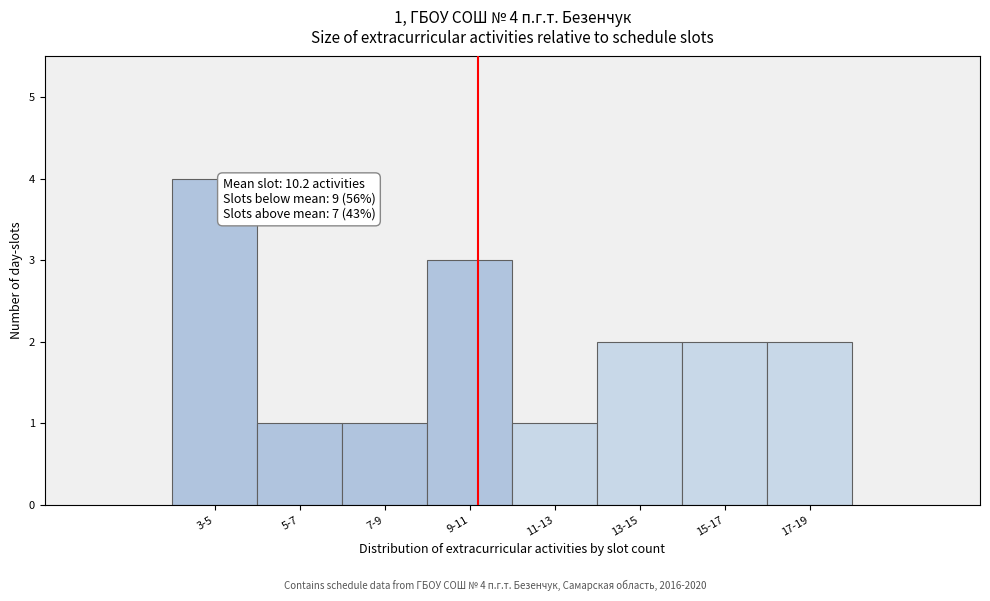

Reading left to right, transcribe all the data shown in this chart.

3-5=4	5-7=1	7-9=1	9-11=3	11-13=1	13-15=2	15-17=2	17-19=2